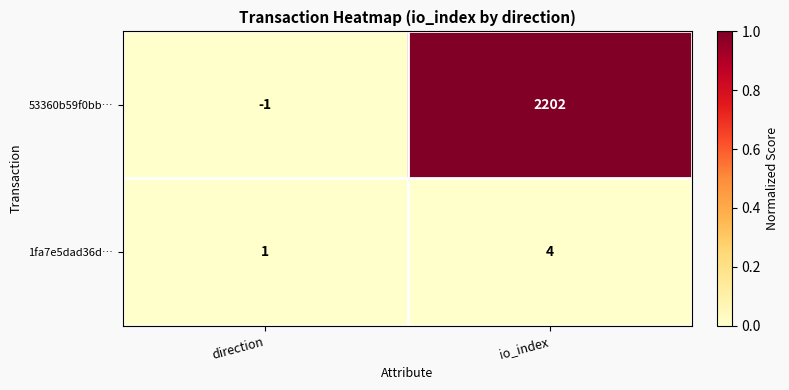

Reading left to right, extract all data points from this chart.

53360b59f0bb…: direction=-1	io_index=2202
1fa7e5dad36d…: direction=1	io_index=4